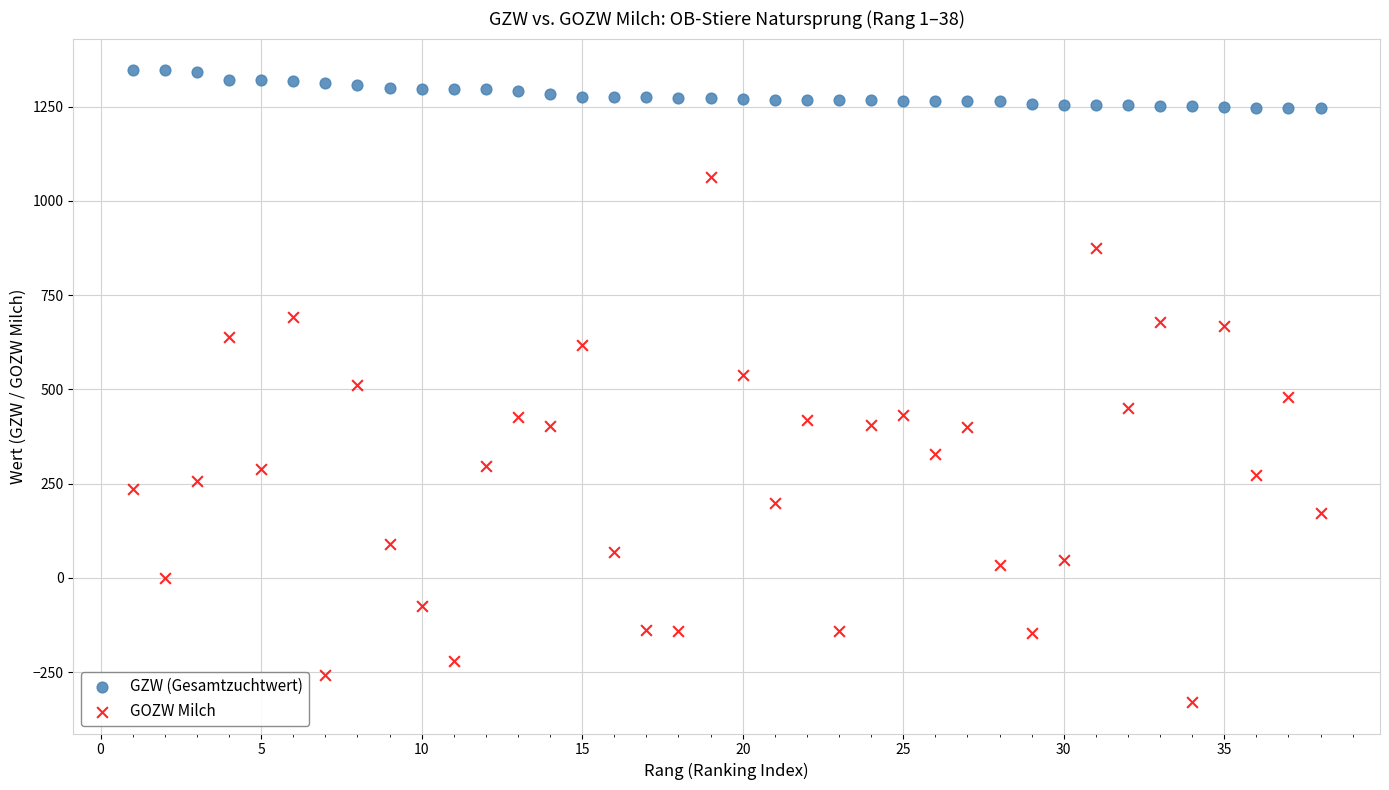

Which series reaches the minimum Y coordinate?

GOZW Milch